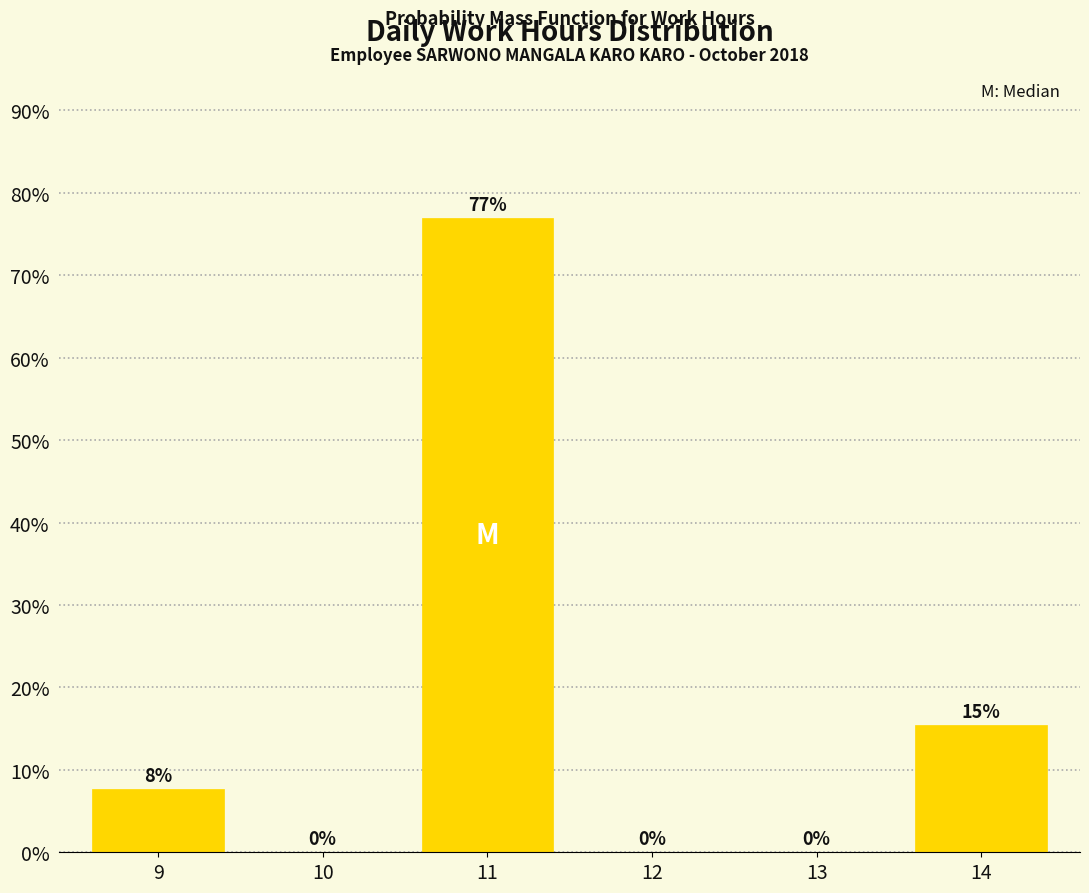

Which label corresponds to the largest value in the chart?

11